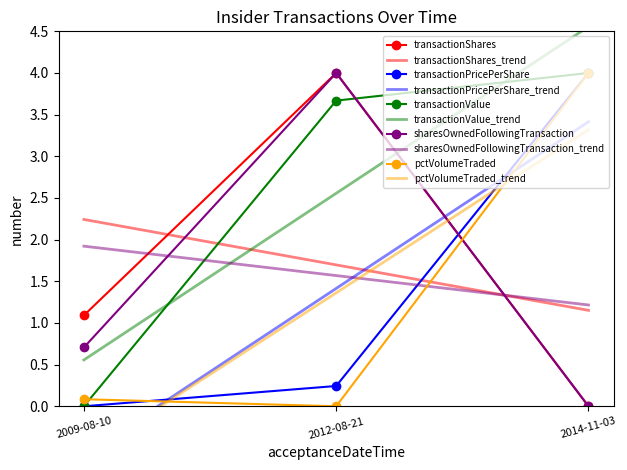

Which series changed the most between 2009-08-10 and 2012-08-21?

transactionValue